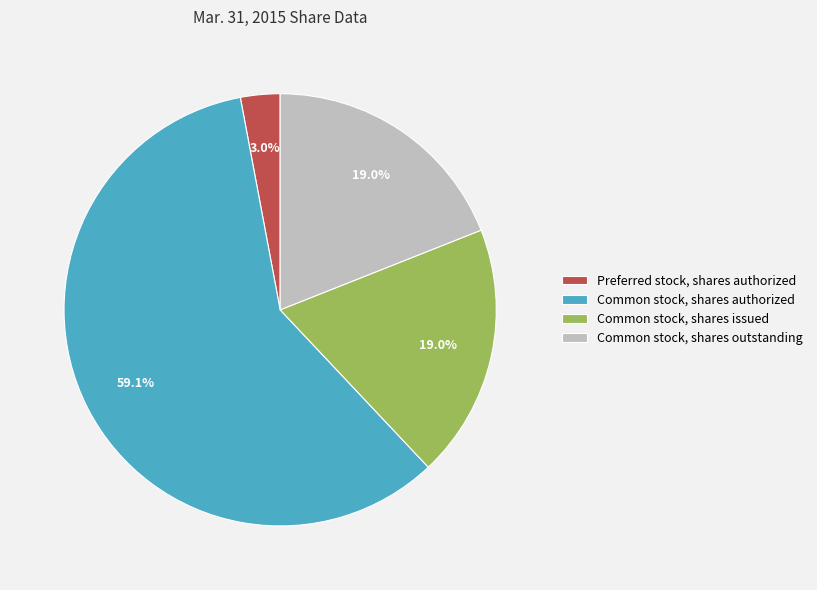

To the nearest percent, what is the difference between the largest and smallest slice percentages?

56%